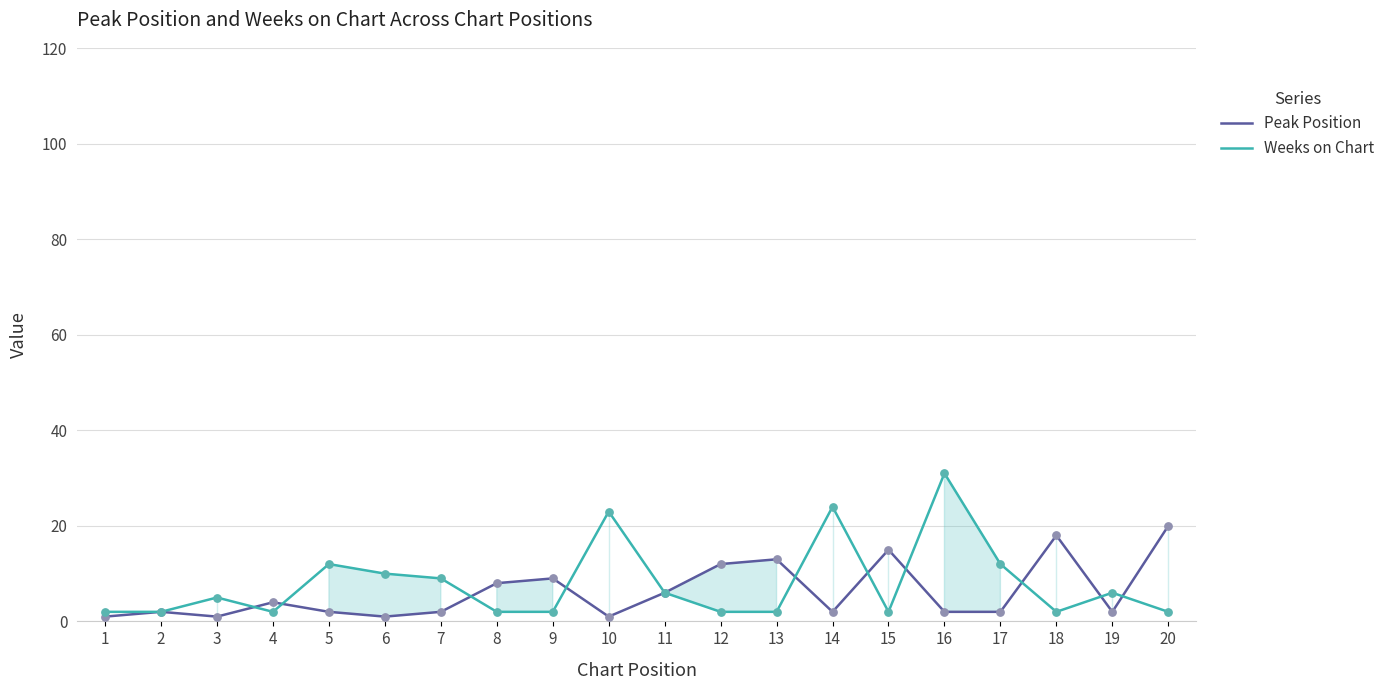

Which series has the largest Y range (max minus min)?

Weeks on Chart